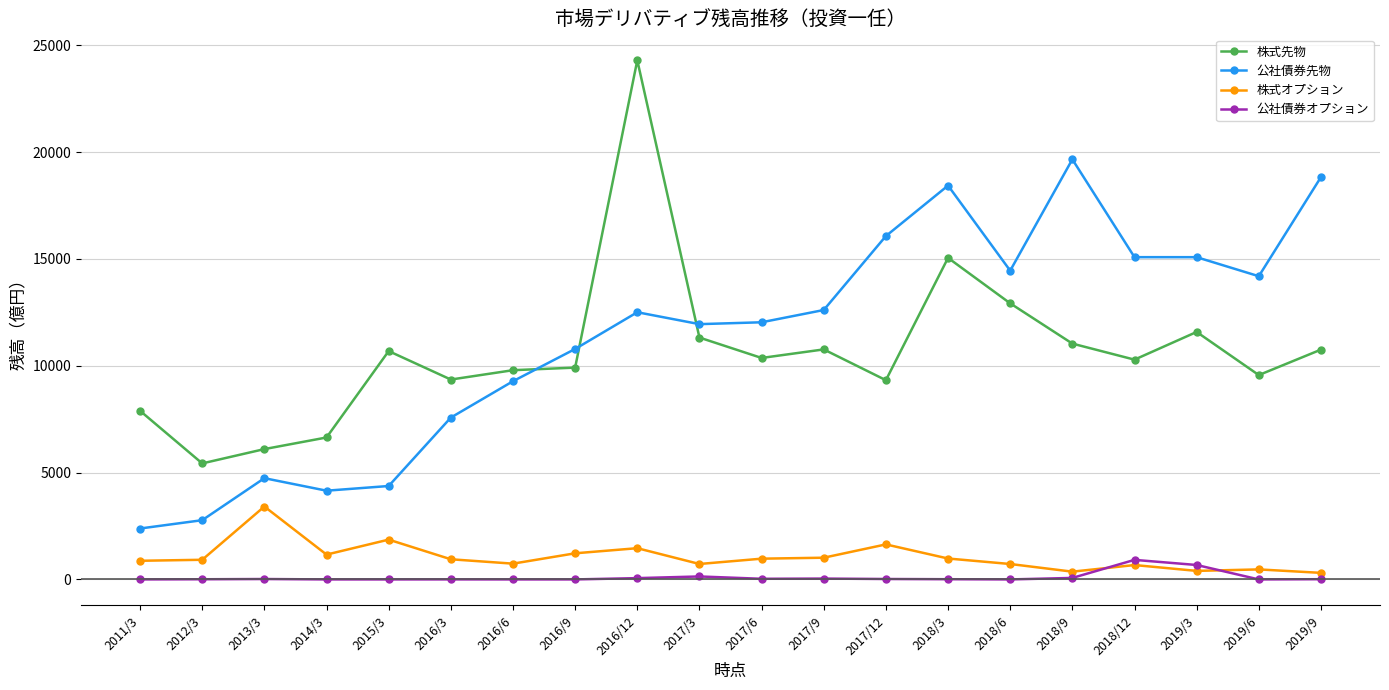

Where does the 公社債券オプション series first go above 10?

2013/3